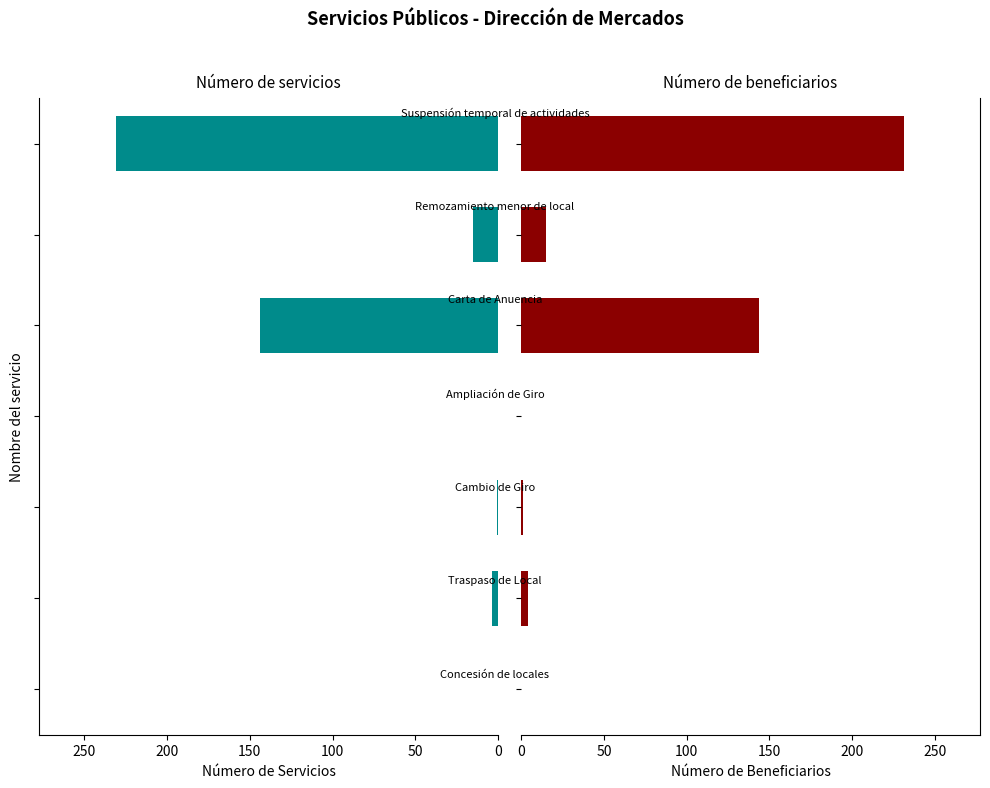

How many bars are there in each group?

2